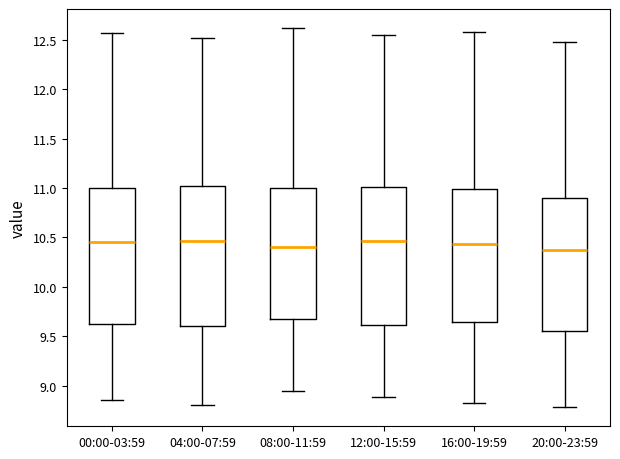

Reading left to right, transcribe this box plot: for each box, give where its median line is, the range the box spans, and where its two whiskers end, as read against the y-axis. The values are not printed on the chart, so give them approximately, as read against the axis.

00:00-03:59: median 10.45, box 9.65 to 11.00, whiskers 8.85 to 12.55
04:00-07:59: median 10.45, box 9.60 to 11.00, whiskers 8.80 to 12.50
08:00-11:59: median 10.40, box 9.70 to 11.00, whiskers 8.95 to 12.60
12:00-15:59: median 10.45, box 9.60 to 11.00, whiskers 8.90 to 12.55
16:00-19:59: median 10.45, box 9.65 to 11.00, whiskers 8.80 to 12.60
20:00-23:59: median 10.35, box 9.55 to 10.90, whiskers 8.80 to 12.50